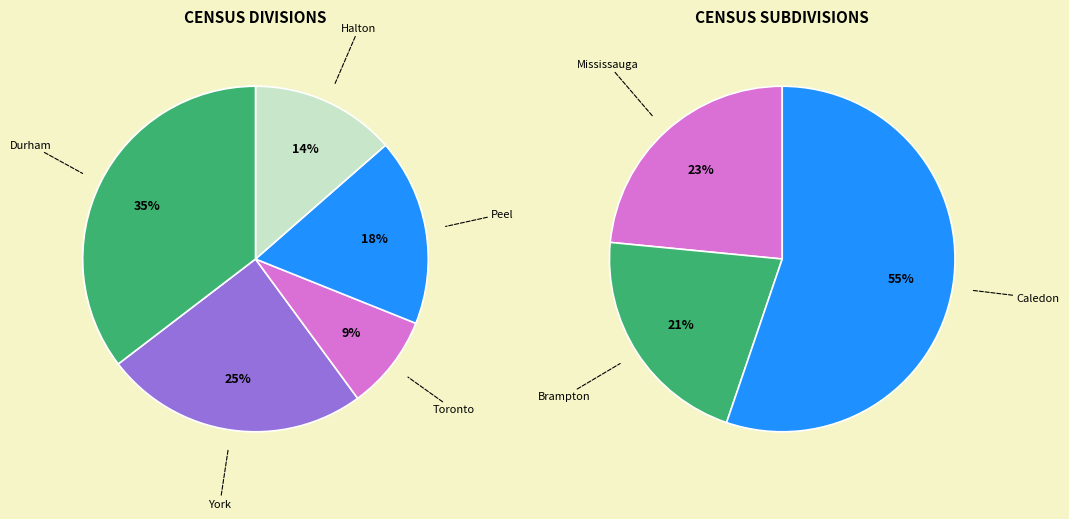

Does Toronto represent more than half of the total?

No